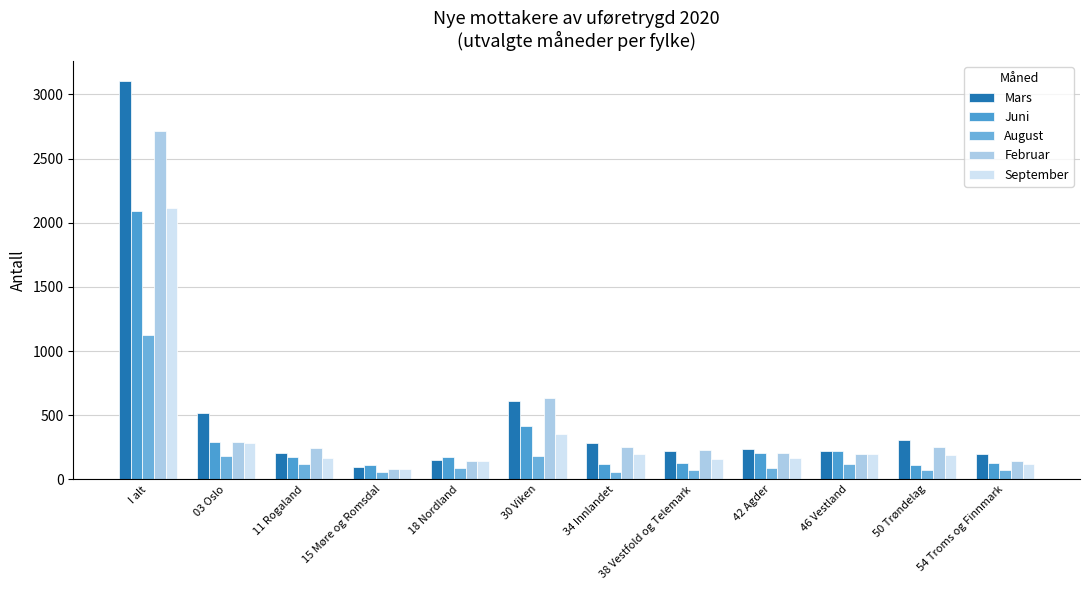

Reading right to left, what are all the values shown in this chart?

Mars: 197	305	224	234	224	280	613	152	98	206	518	3104
Juni: 129	113	222	207	129	120	413	173	110	170	289	2092
August: 69	72	118	92	74	59	183	86	59	117	185	1122
Februar: 142	250	199	207	230	250	631	145	80	241	294	2715
September: 120	188	201	166	161	201	353	141	83	164	283	2113